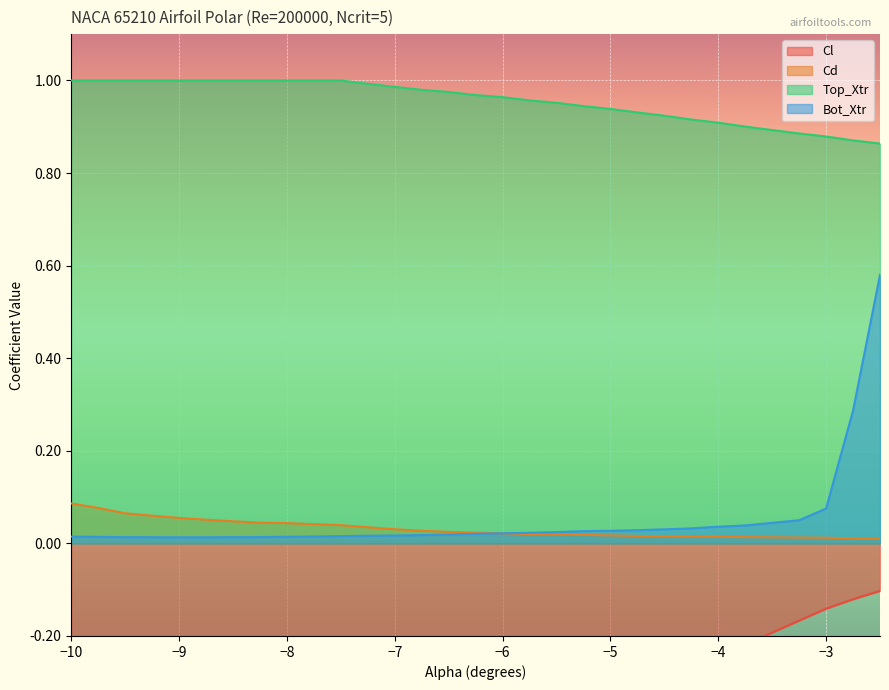

Which has a higher value, -7.75 or -3.75?

-3.75